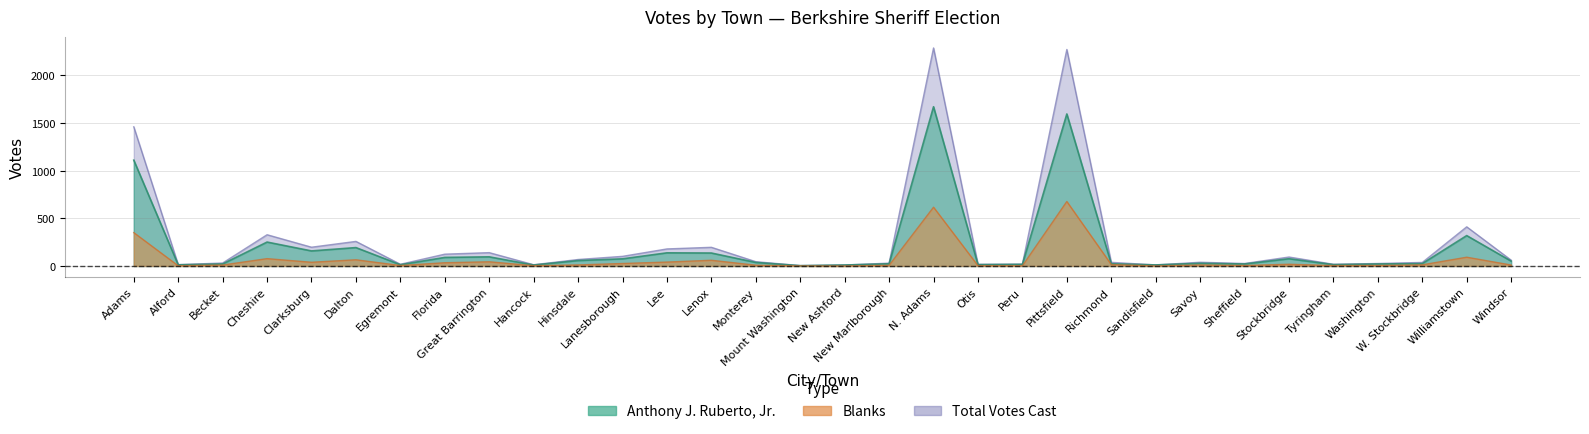

How many interior local valleys does the Total Votes Cast series have?

9